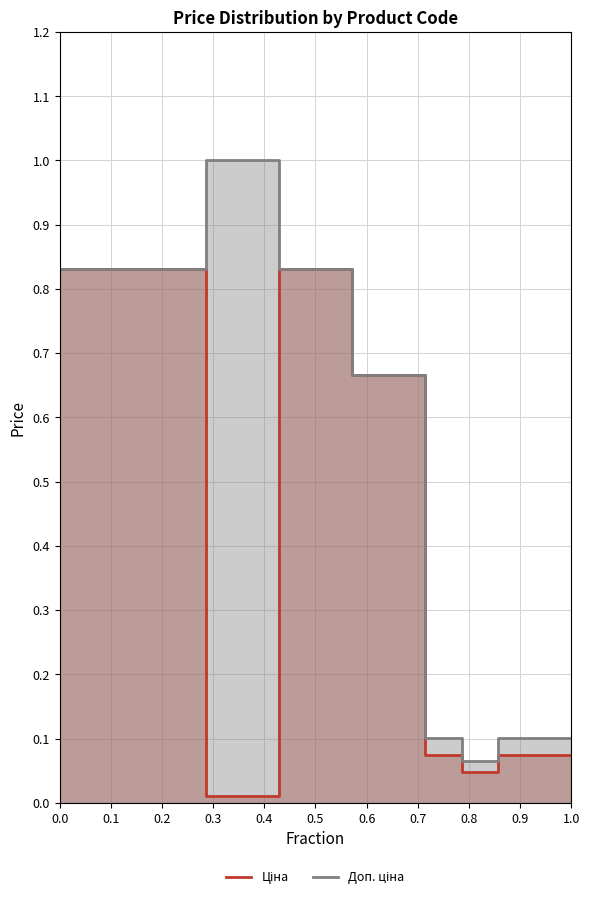

At 0.8, list the series in order from smallest to largest.

Ціна, Доп. ціна